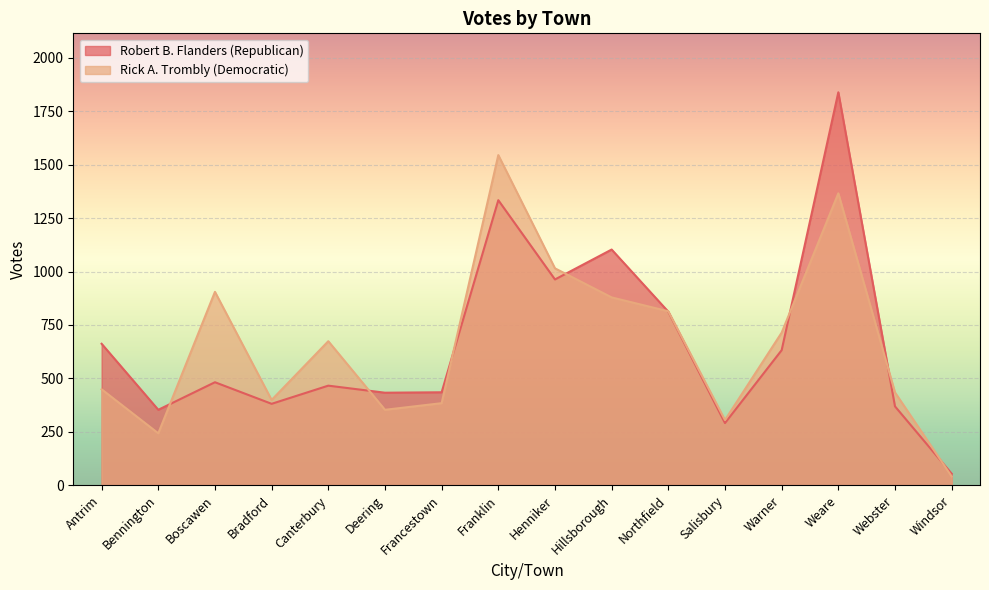

Which category has the lowest value across all series?

Windsor